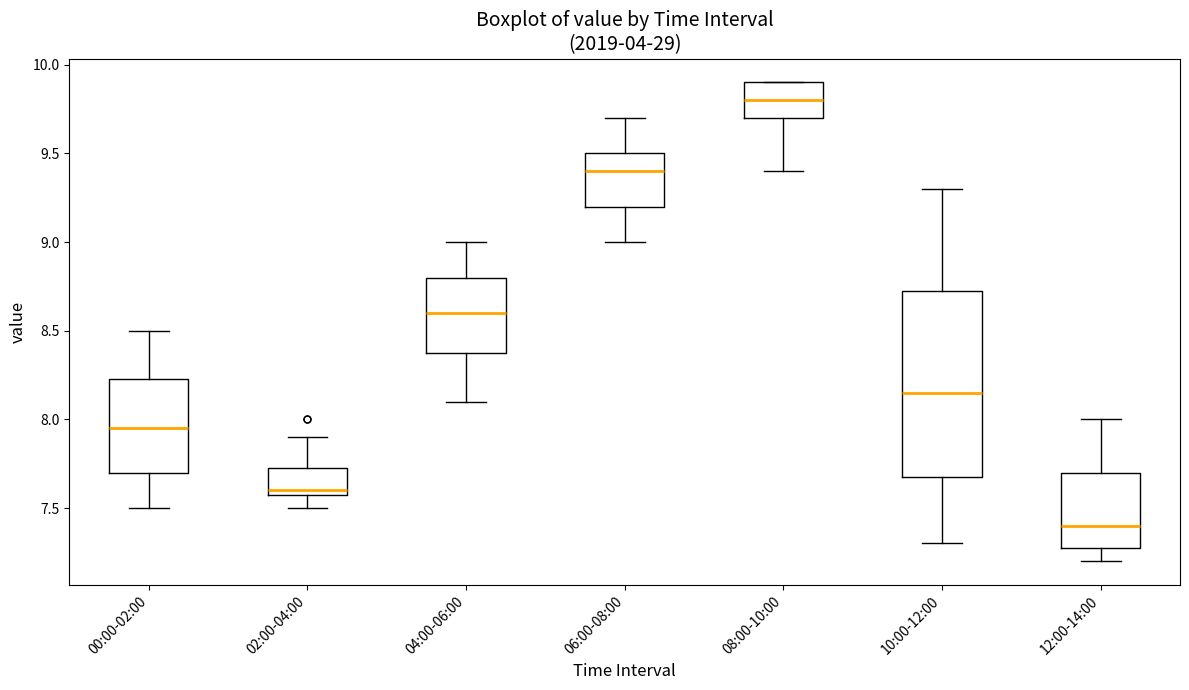

Reading left to right, read every box against the y-axis: the position of its median line, the range the box covers, and the ends of its whiskers. The values are not printed on the chart, so give them approximately, as read against the axis.

00:00-02:00: median 7.95, box 7.70 to 8.25, whiskers 7.50 to 8.50
02:00-04:00: median 7.60 (just above the box's lower edge), box 7.60 to 7.75, whiskers 7.50 to 7.90
04:00-06:00: median 8.60, box 8.40 to 8.80, whiskers 8.10 to 9.00
06:00-08:00: median 9.40, box 9.20 to 9.50, whiskers 9.00 to 9.70
08:00-10:00: median 9.80, box 9.70 to 9.90, whiskers 9.40 to 9.90
10:00-12:00: median 8.15, box 7.70 to 8.75, whiskers 7.30 to 9.30
12:00-14:00: median 7.40, box 7.30 to 7.70, whiskers 7.20 to 8.00